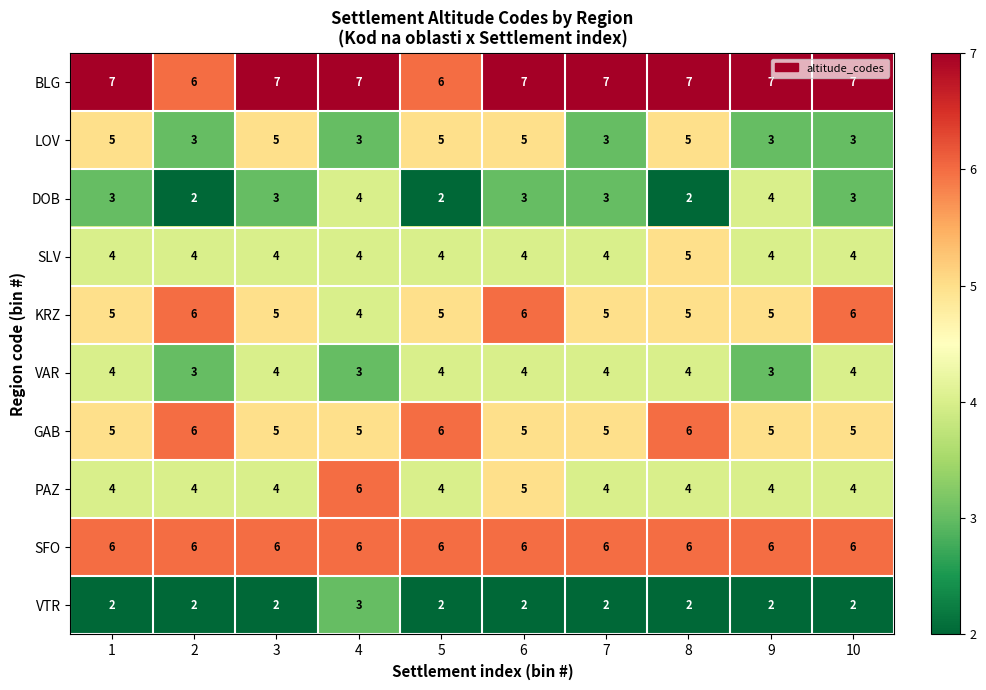

What is the lowest value of the SFO series?

6